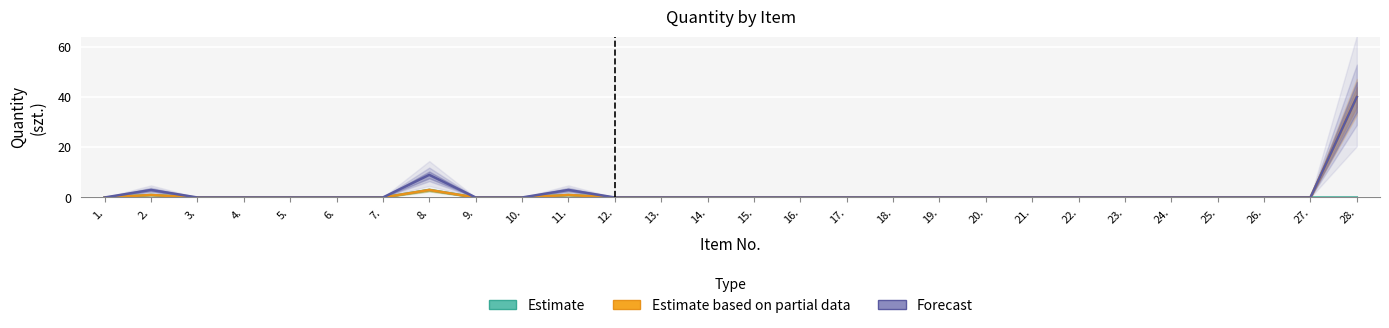

True or false: Forecast and Estimate based on partial data cross at least once.

False